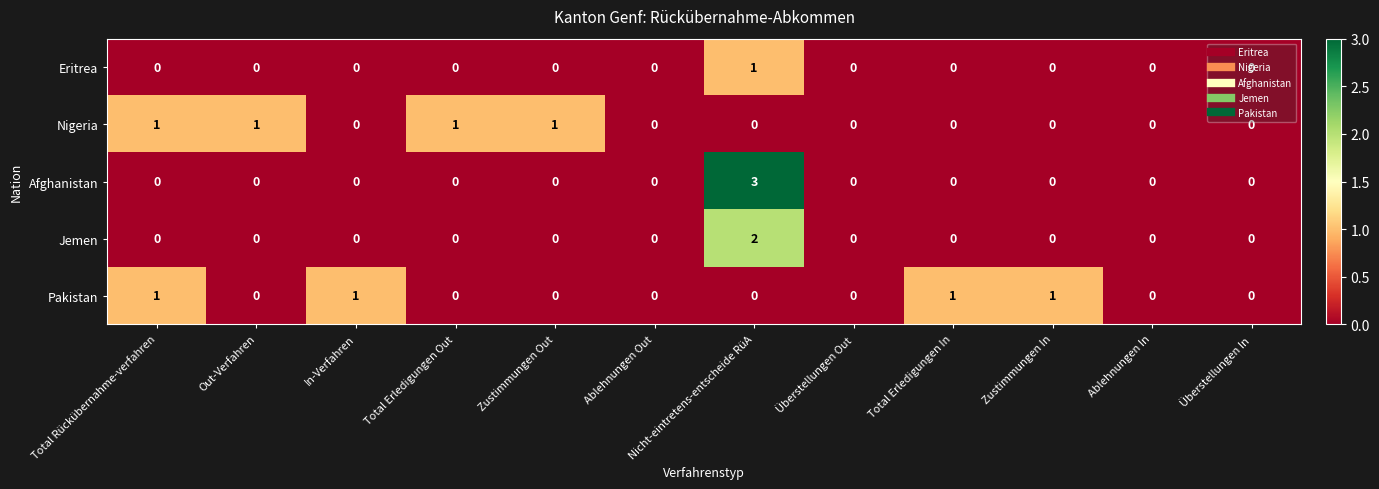

What is the sum of all Pakistan values?

4